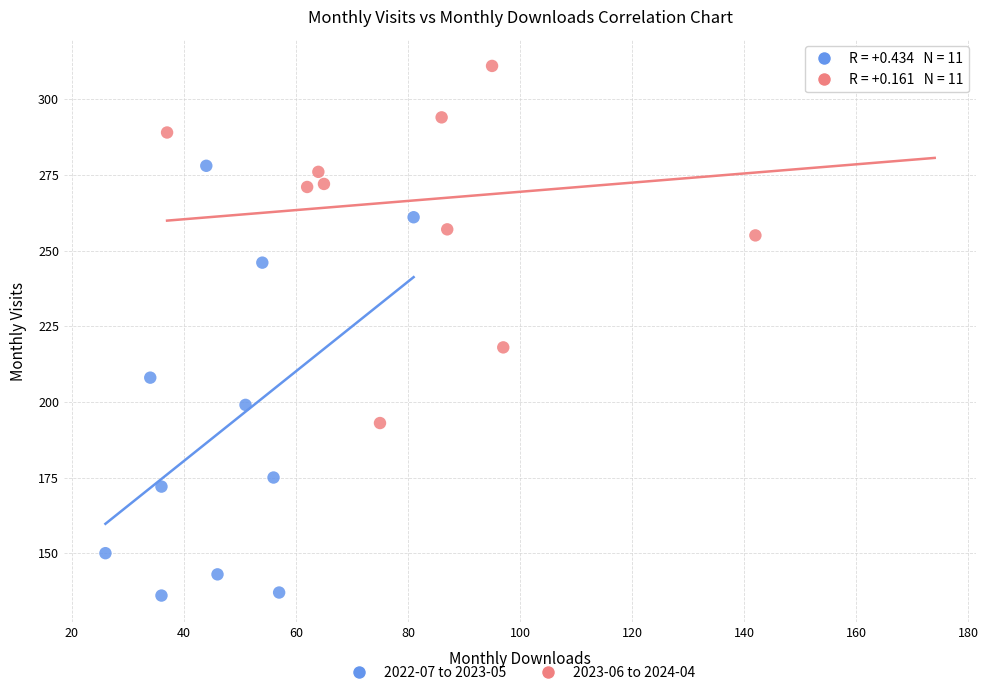

Which series has the largest Y range (max minus min)?

2022-07 to 2023-05